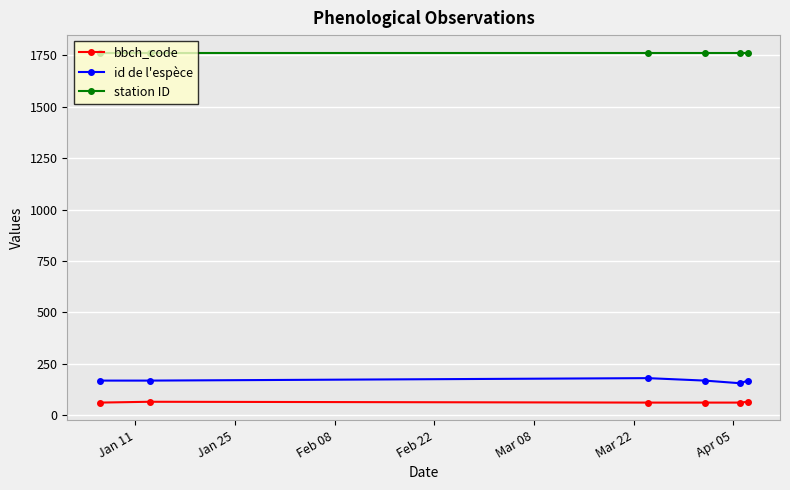

At how many categories does at least one series exceed 1465?

6